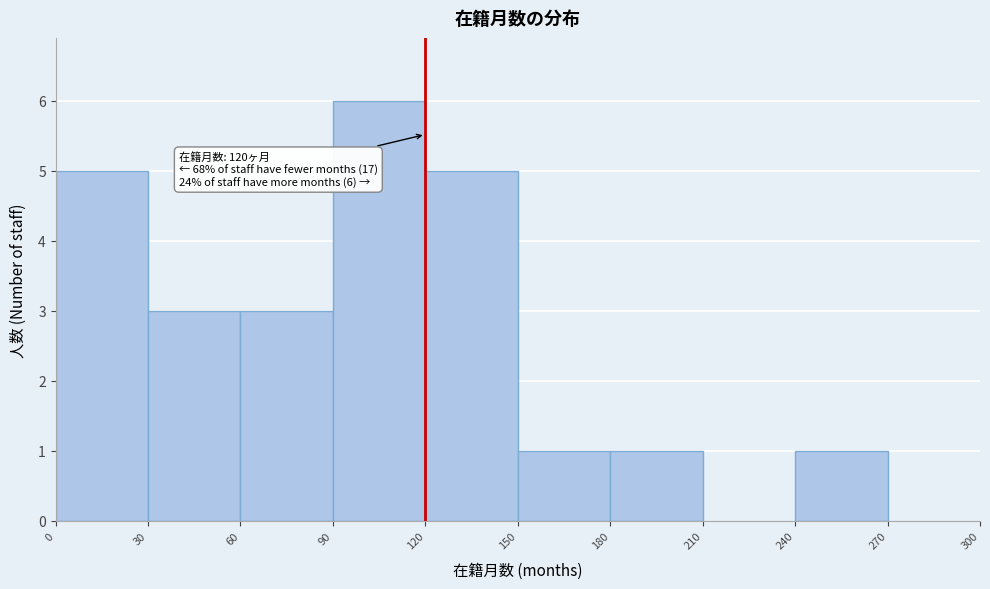

Which range on the x-axis has the tallest bar?

90 to 120